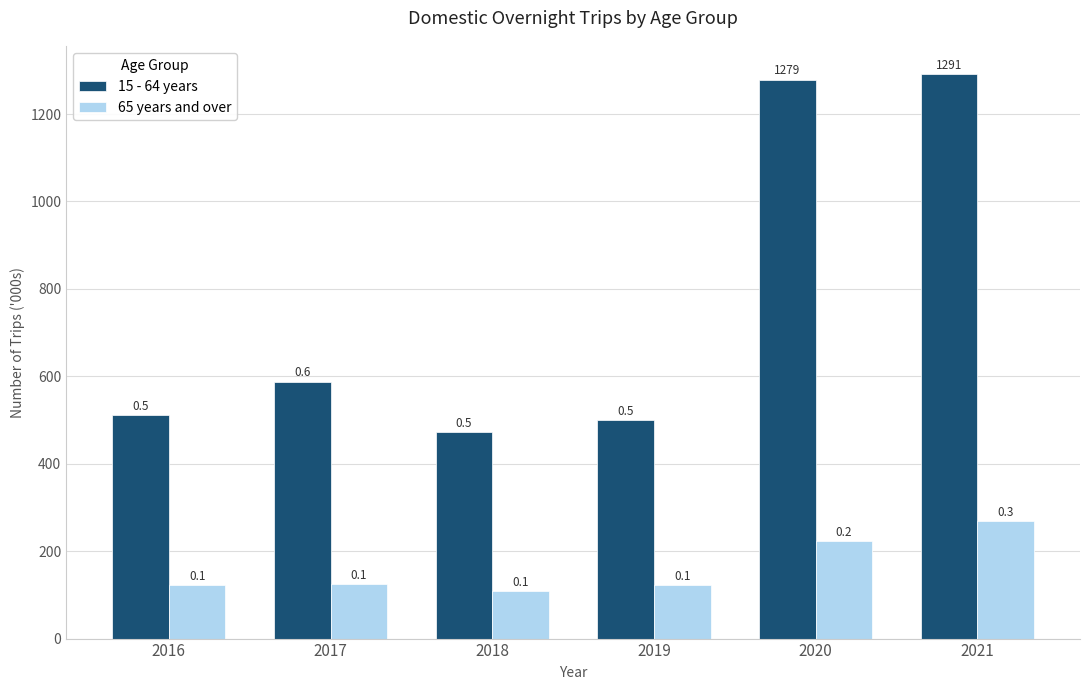

What are all the series names shown in the legend?

15 - 64 years, 65 years and over